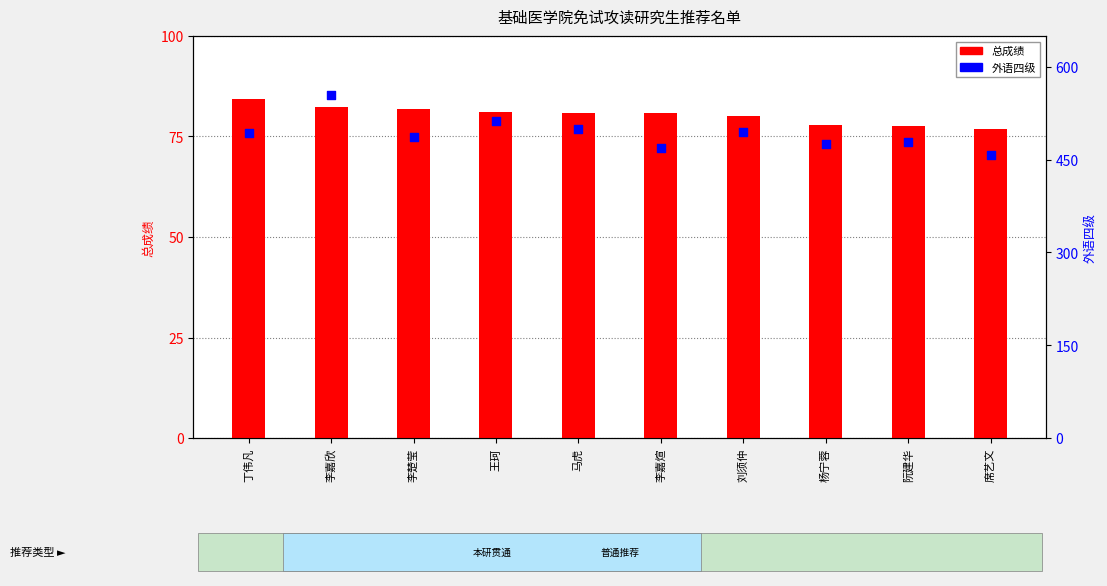

At which category is the sum across all series the highest?

李嘉欣